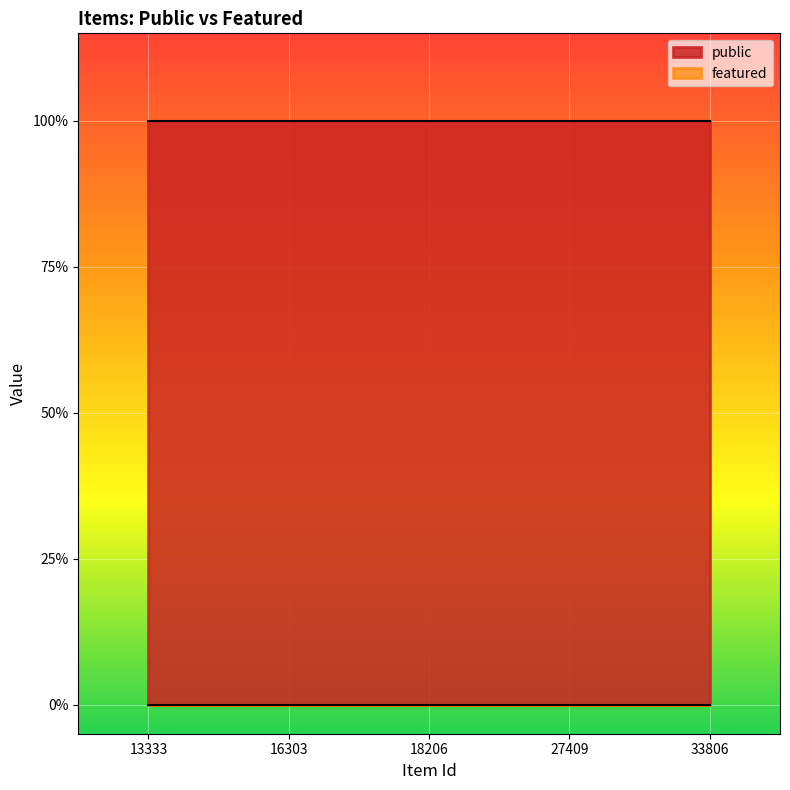

Is it true that public equals 1 at 18206?

False